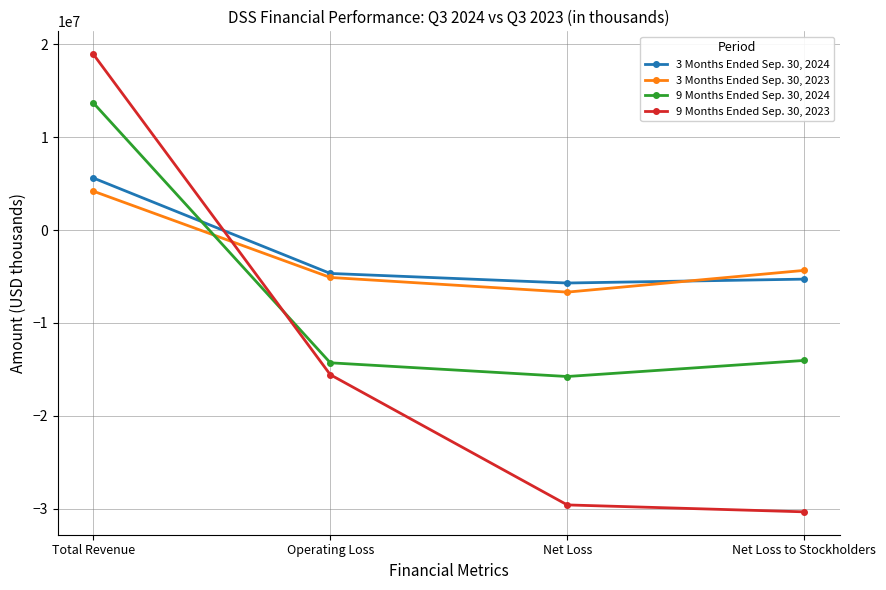

Is it true that 9 Months Ended Sep. 30, 2024 equals -15762000 at Net Loss?

True